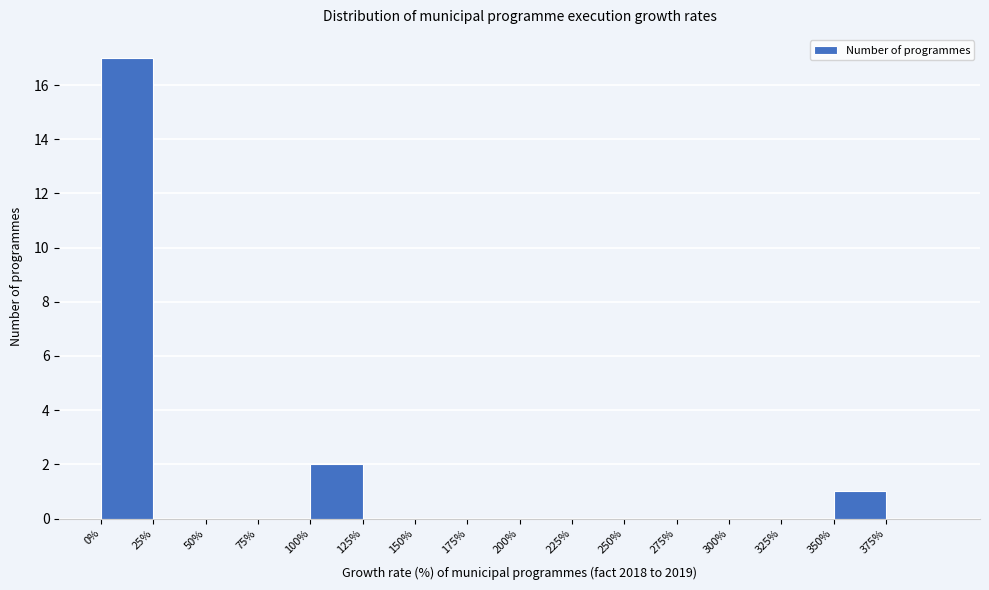

What is the height of the bar covering 100 to 125 on the x-axis? The values are not printed on the chart, so give them approximately, as read against the axis.

2